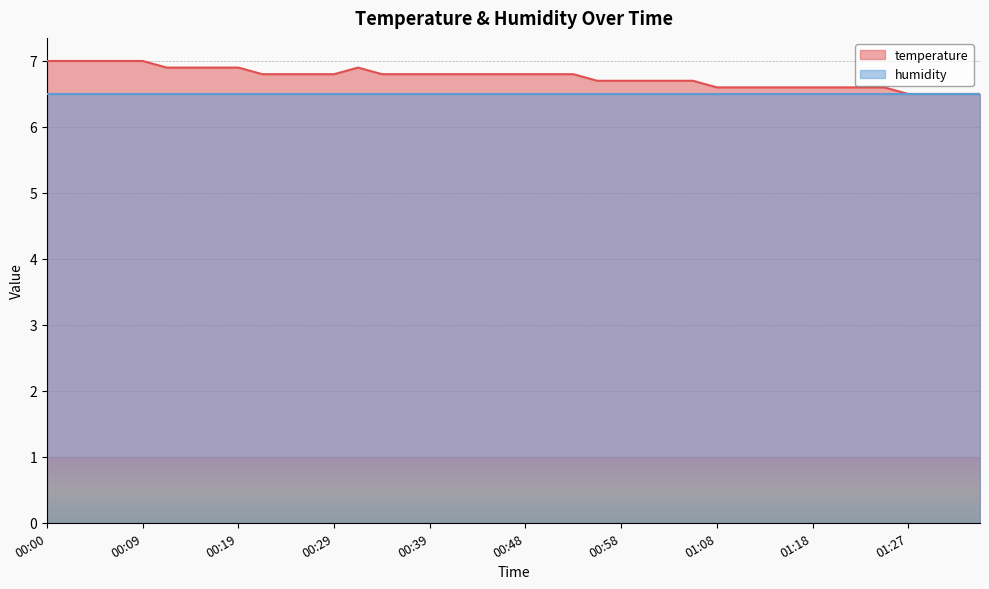

What is the smallest value displayed?

6.5